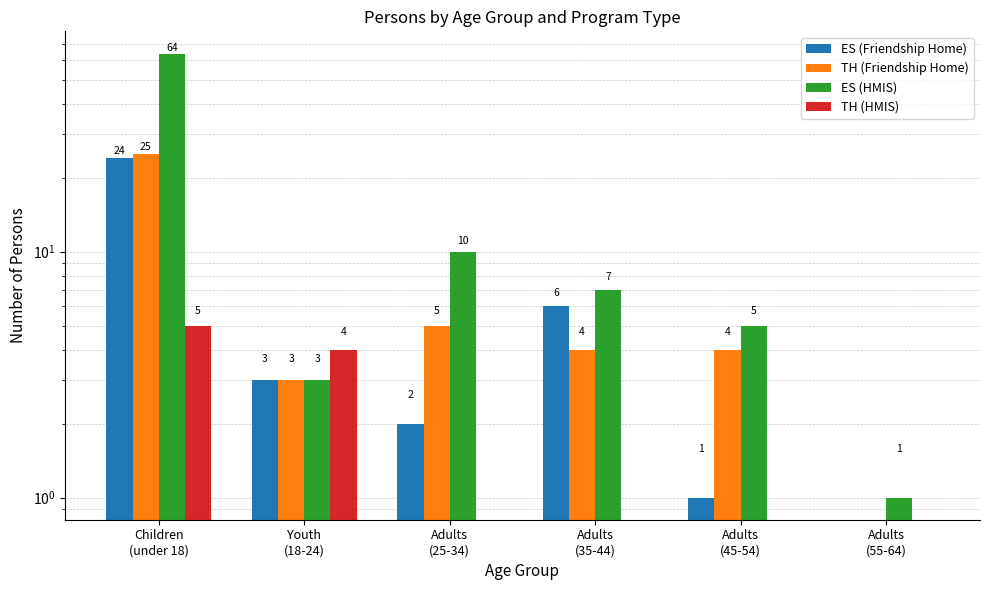

Which category has the lowest value in the ES (HMIS) series?

Adults
(55-64)